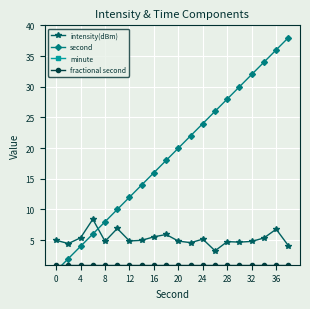

What is the highest value of the intensity(dBm) series?

8.4